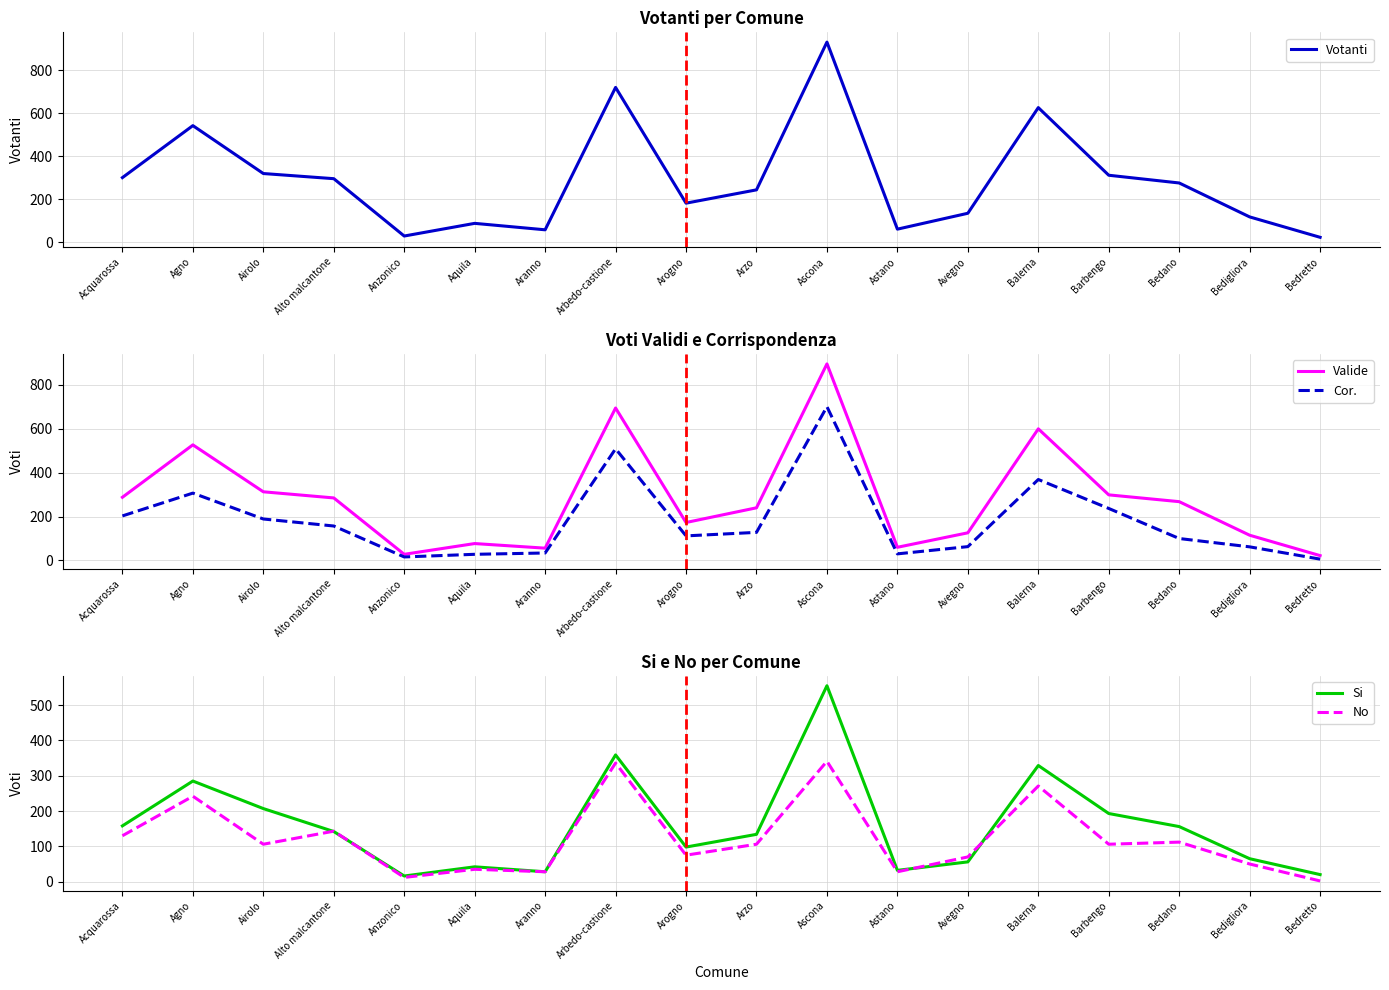

Rank the series by their maximum value, from highest to lowest.

Votanti, Valide, Cor., Si, No